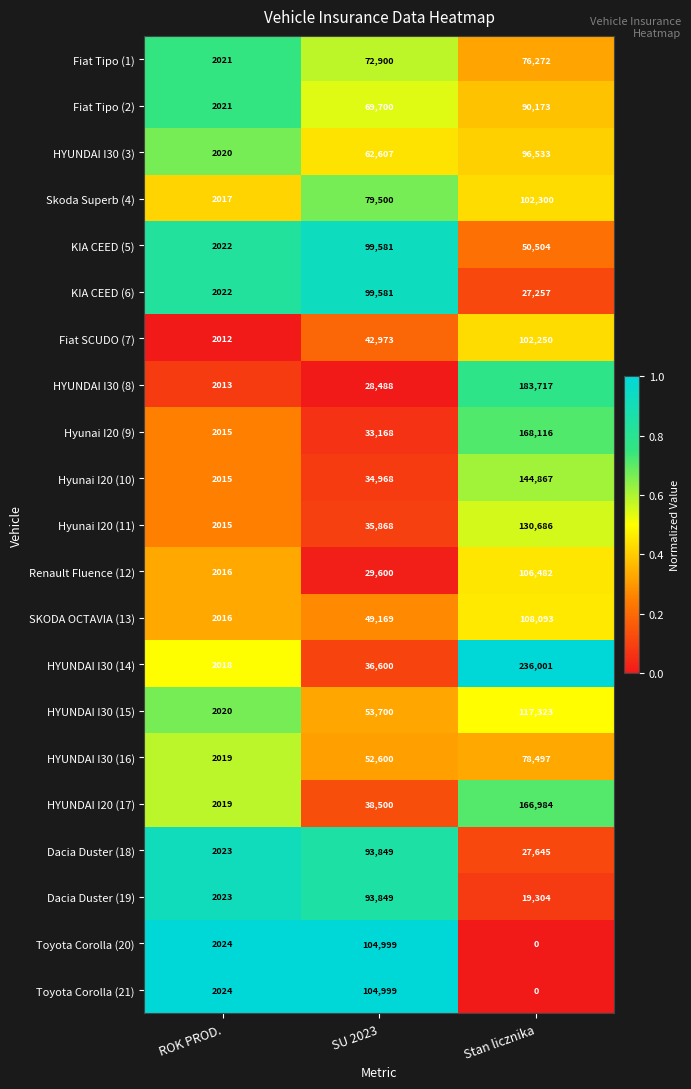

At which label is Hyunai I20 (10) closest to 73441?

SU 2023